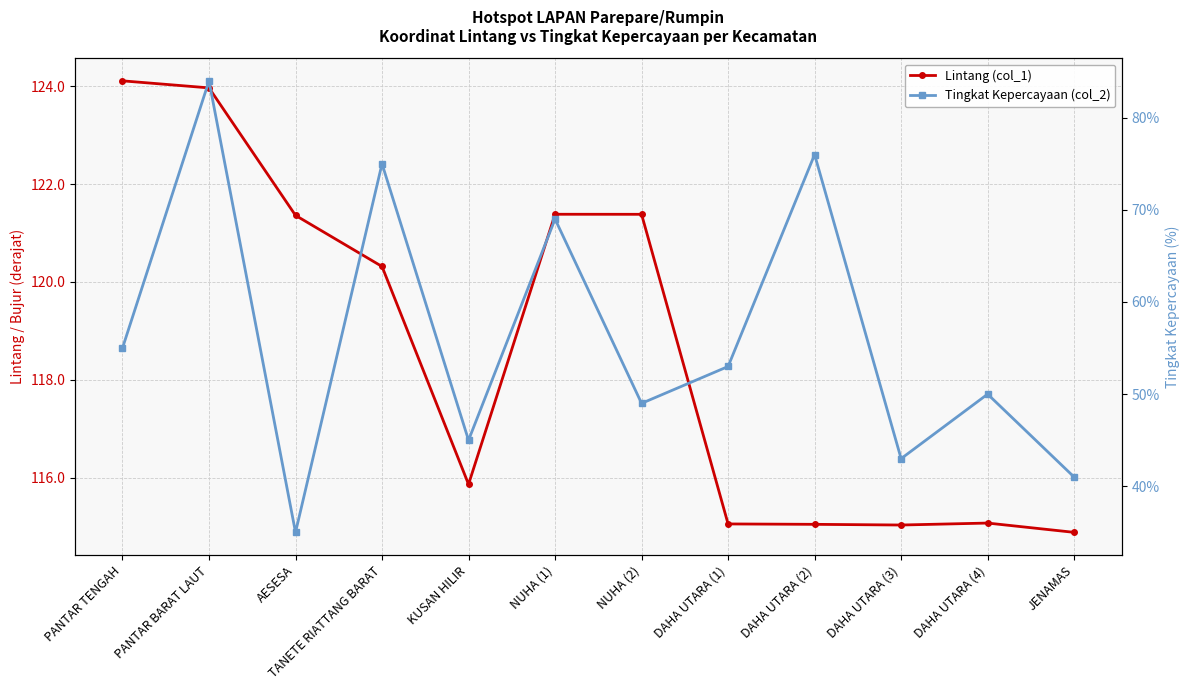

What is the maximum value for Lintang (col_1)?

124.1